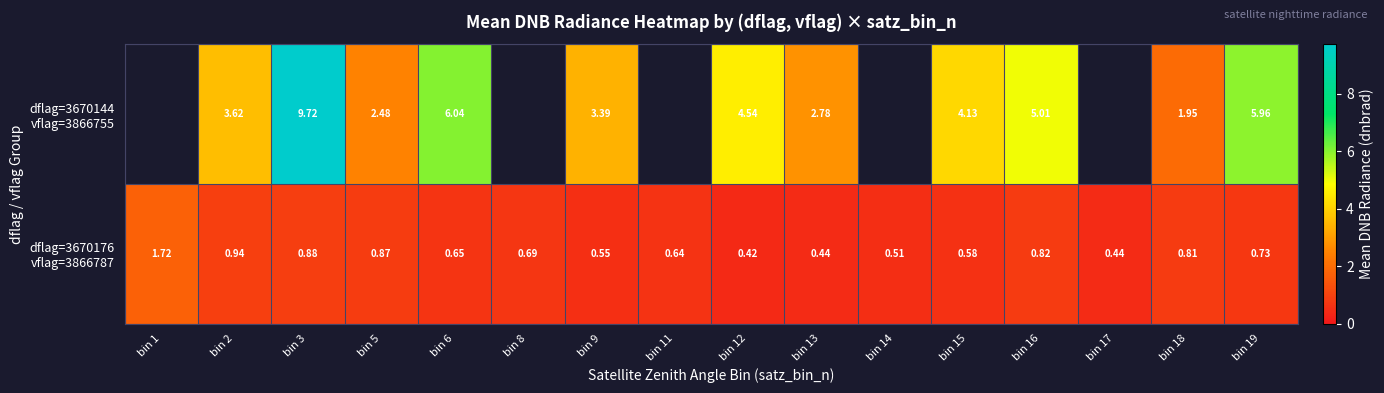

What is the difference between the maximum and minimum values in the dflag=3670176 vflag=3866787 series?

1.3